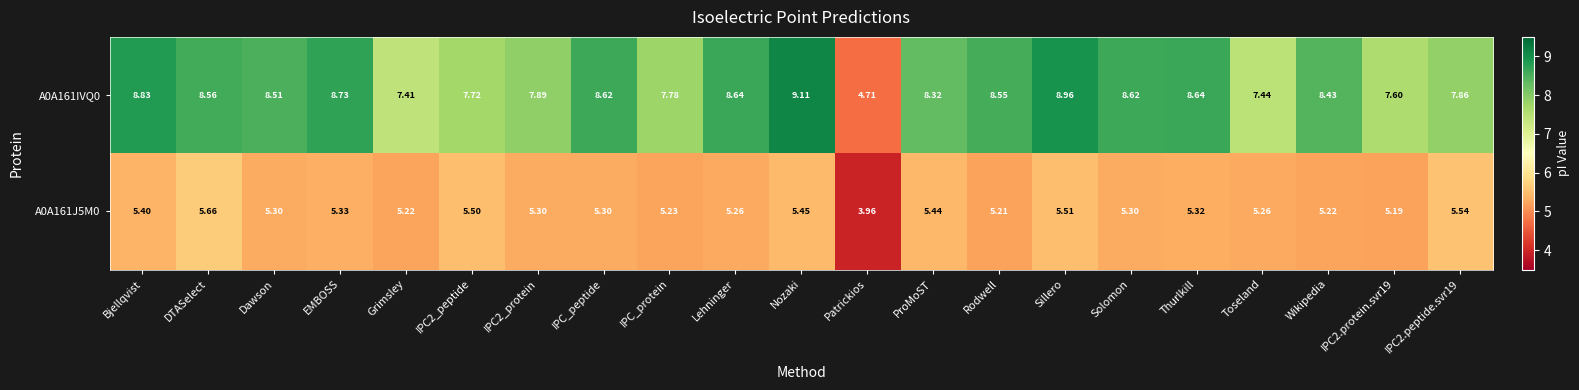

At which category is the sum across all series the highest?

Nozaki